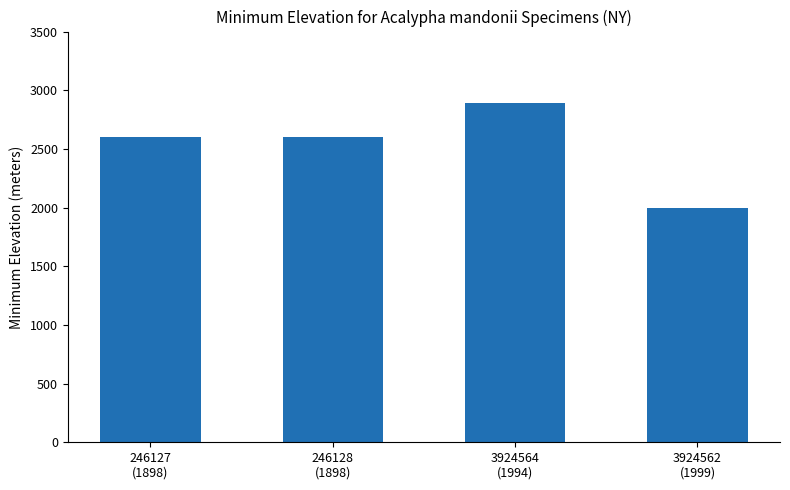

What is the difference between the maximum and minimum values?

895